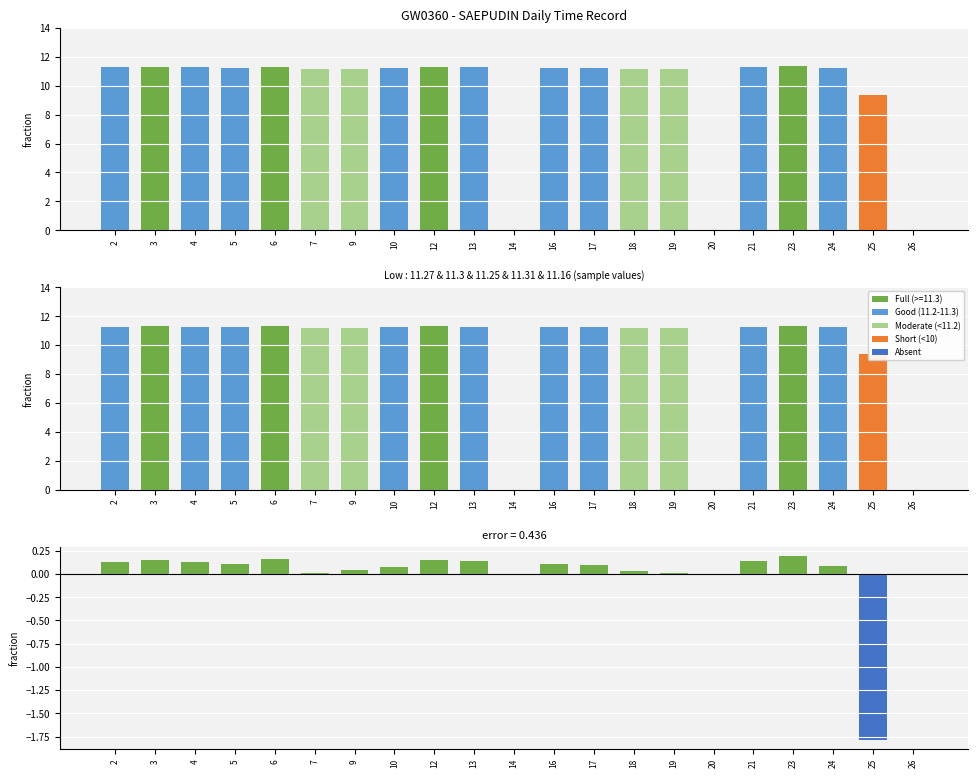

How many data points in Low are above 11?

17